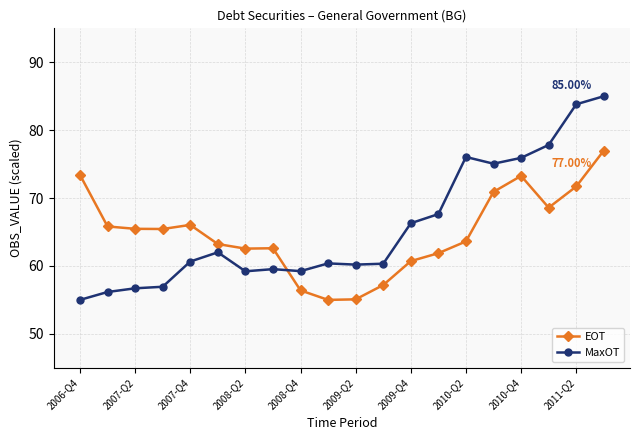

Which series has the largest range (max minus min)?

MaxOT